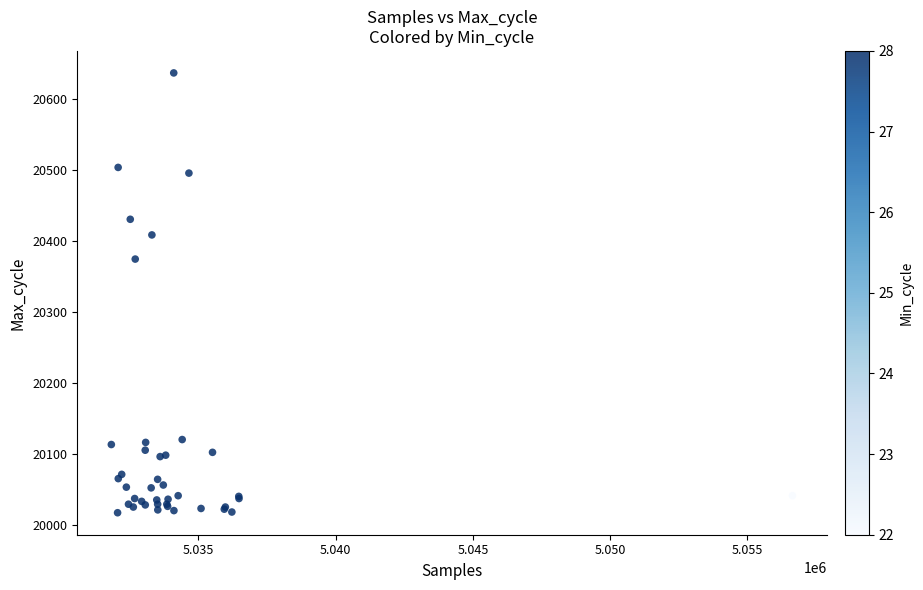

What Y value in the scatter plot is closest to 20326?

20374